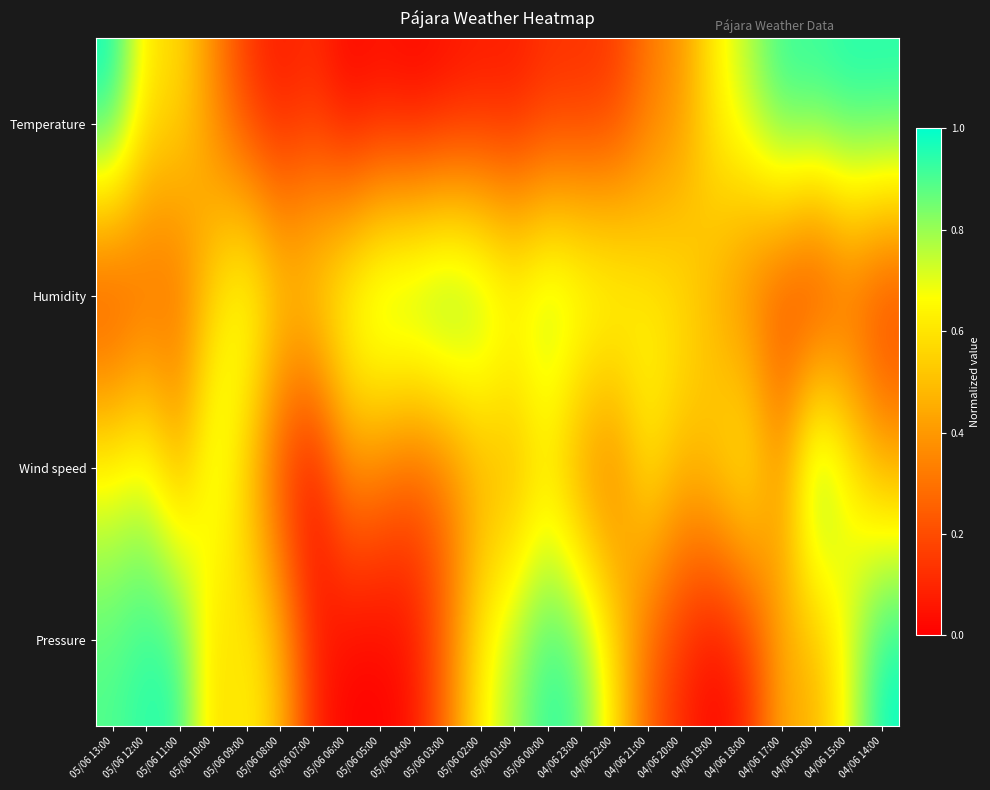

At which category is the sum across all series the highest?

05/06 13:00